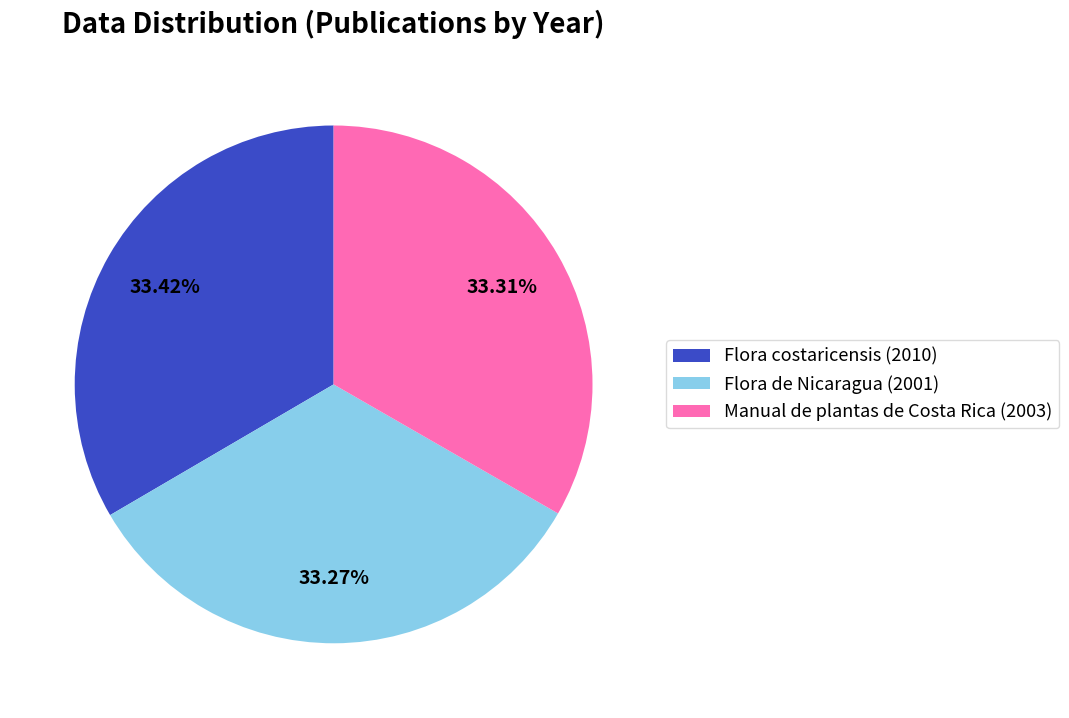

Approximately how many times larger is the value at Manual de plantas de Costa Rica (2003) compared to Flora de Nicaragua (2001)?

1.0